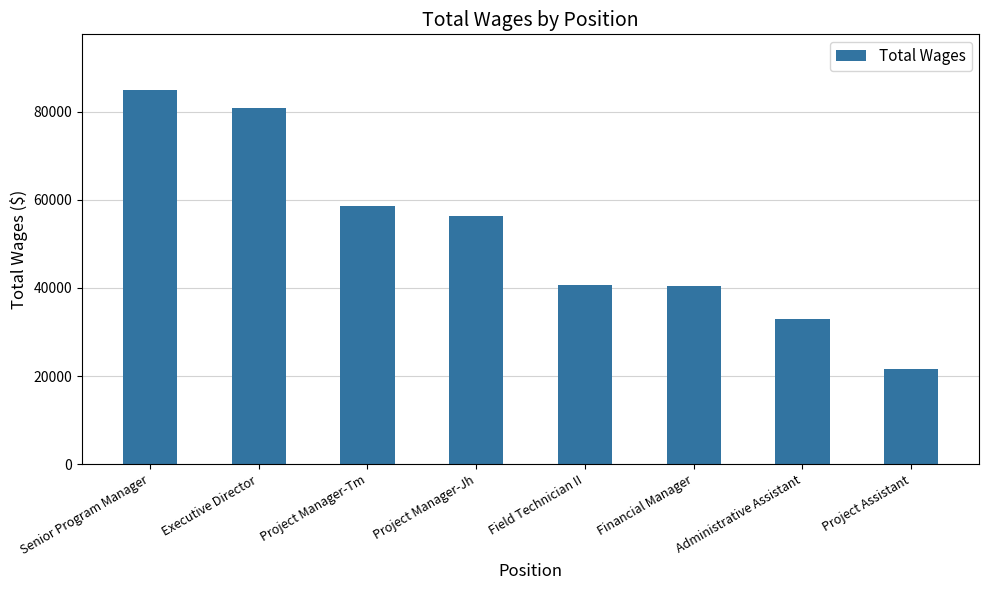

At which label is the value closest to 53198?

Project Manager-Jh